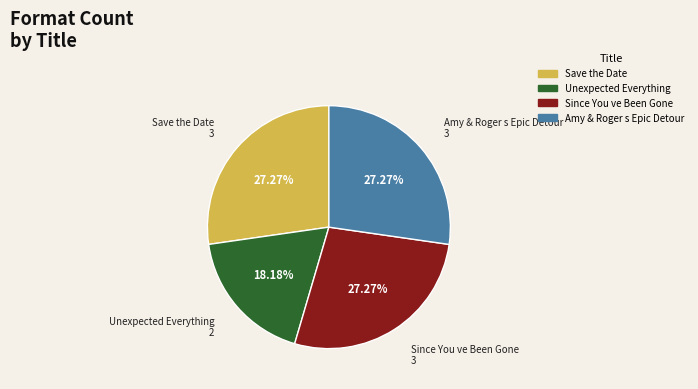

What portion of the pie excludes Since You ve Been Gone?

72.7%